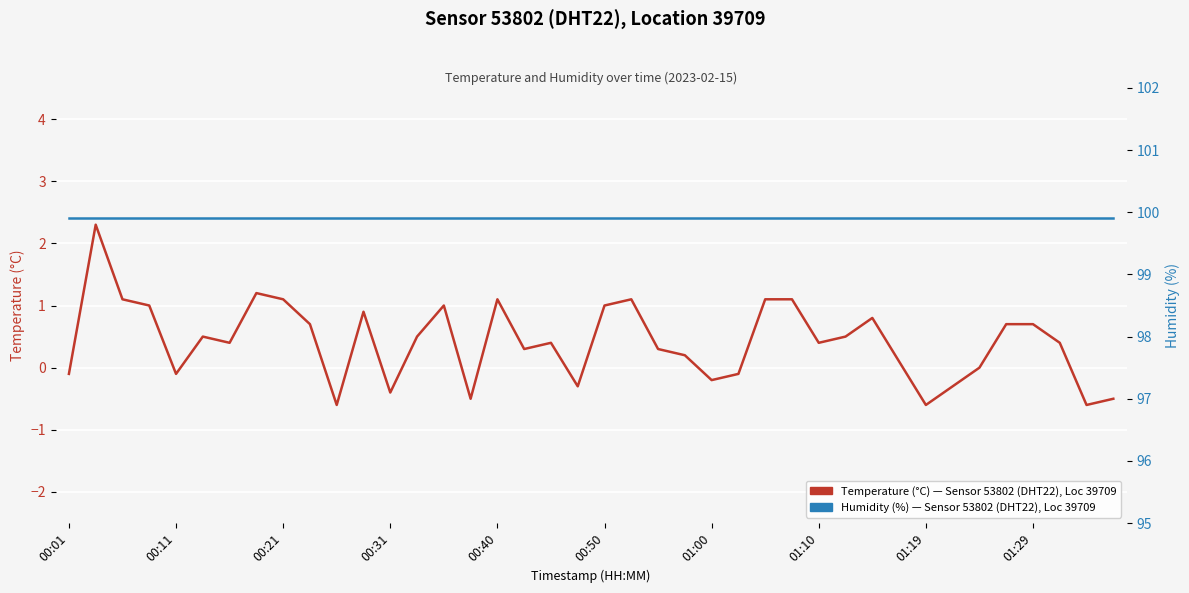

At which label does Humidity (%), Sensor 53802 DHT22 reach its peak?

00:01